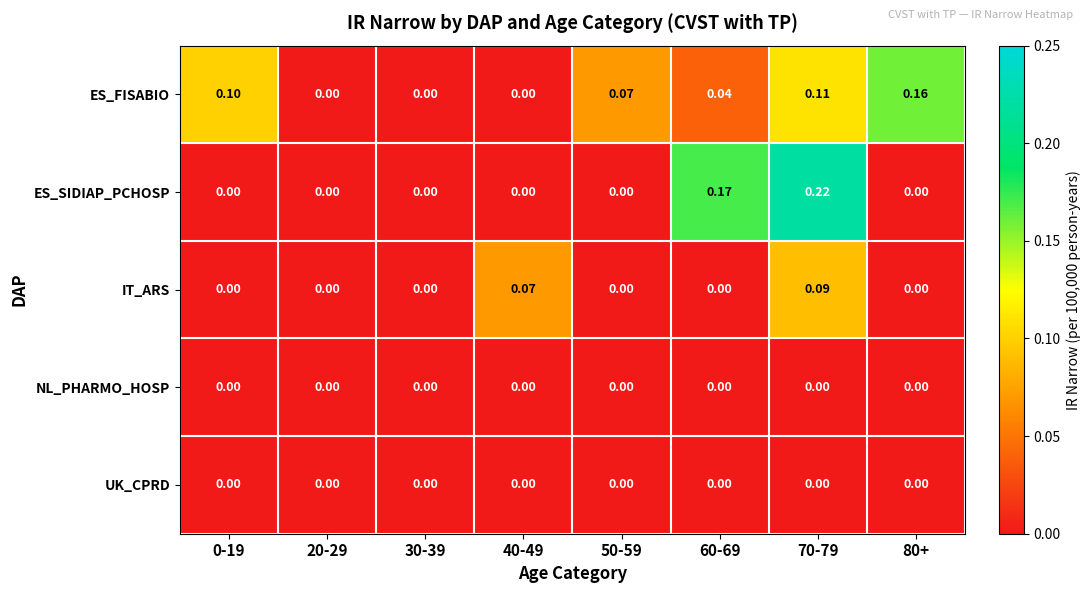

Which series has the largest total across all categories?

ES_FISABIO